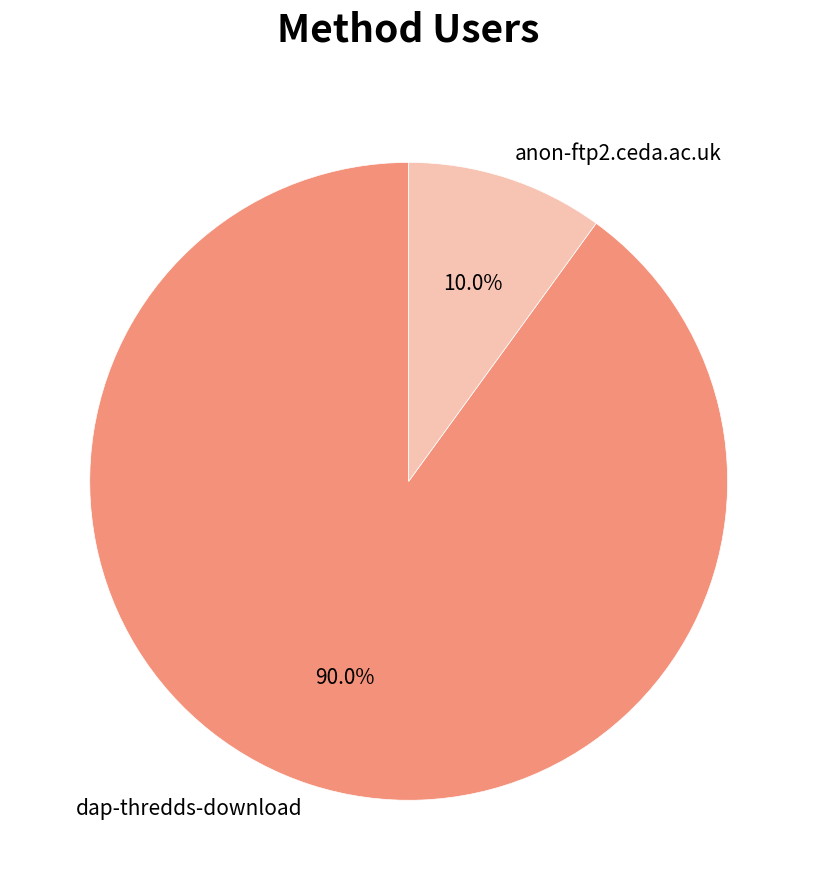

What is the ratio of the value at dap-thredds-download to the value at anon-ftp2.ceda.ac.uk?

9.0